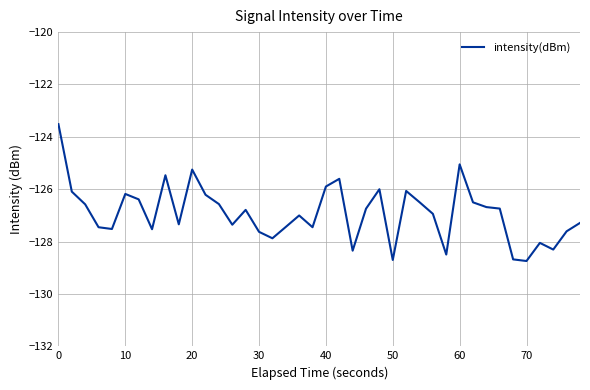

What is the minimum value shown in the chart?

-128.7